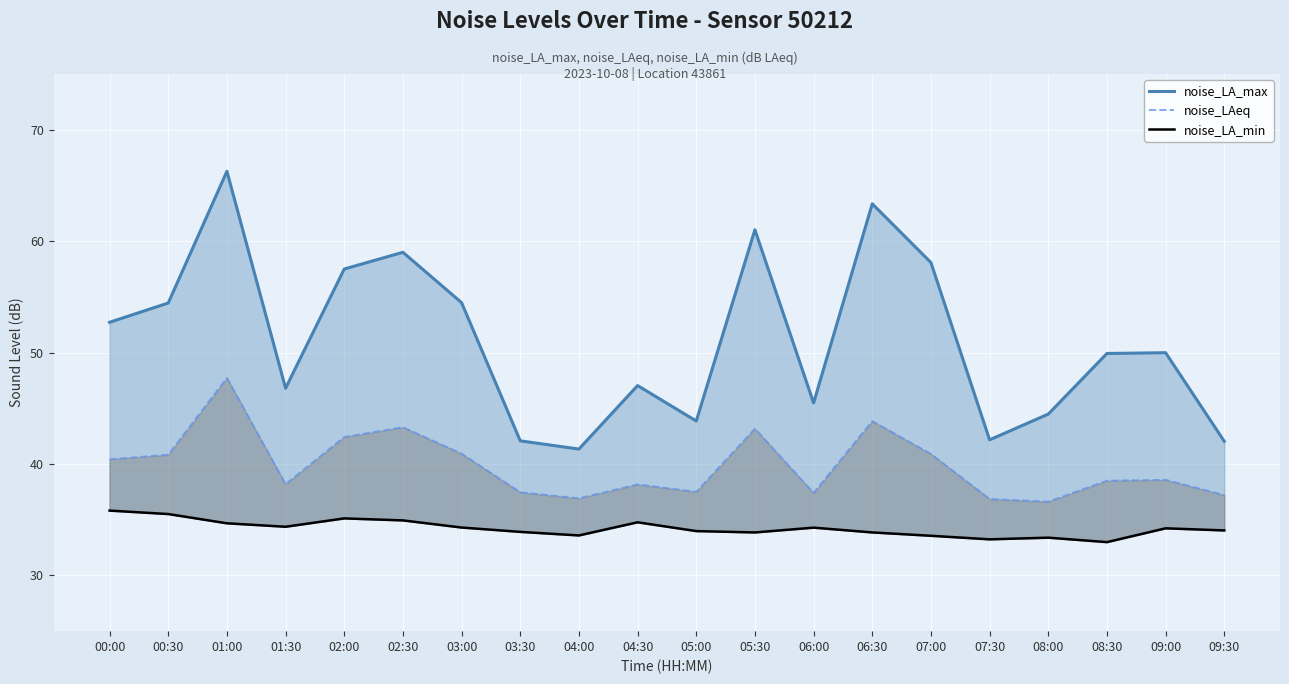

Reading left to right, transcribe all the data shown in this chart.

noise_LA_max: 52.7	54.5	66.3	46.8	57.5	59.0	54.5	42.1	41.3	47.0	43.9	61.0	45.5	63.4	58.1	42.2	44.5	49.9	50.0	42.0
noise_LAeq: 40.4	40.8	47.7	38.2	42.4	43.3	40.9	37.5	36.9	38.2	37.5	43.2	37.4	43.9	40.9	36.9	36.6	38.5	38.6	37.2
noise_LA_min: 35.8	35.5	34.7	34.4	35.1	34.9	34.3	33.9	33.6	34.8	34.0	33.9	34.3	33.9	33.6	33.2	33.4	33.0	34.2	34.0